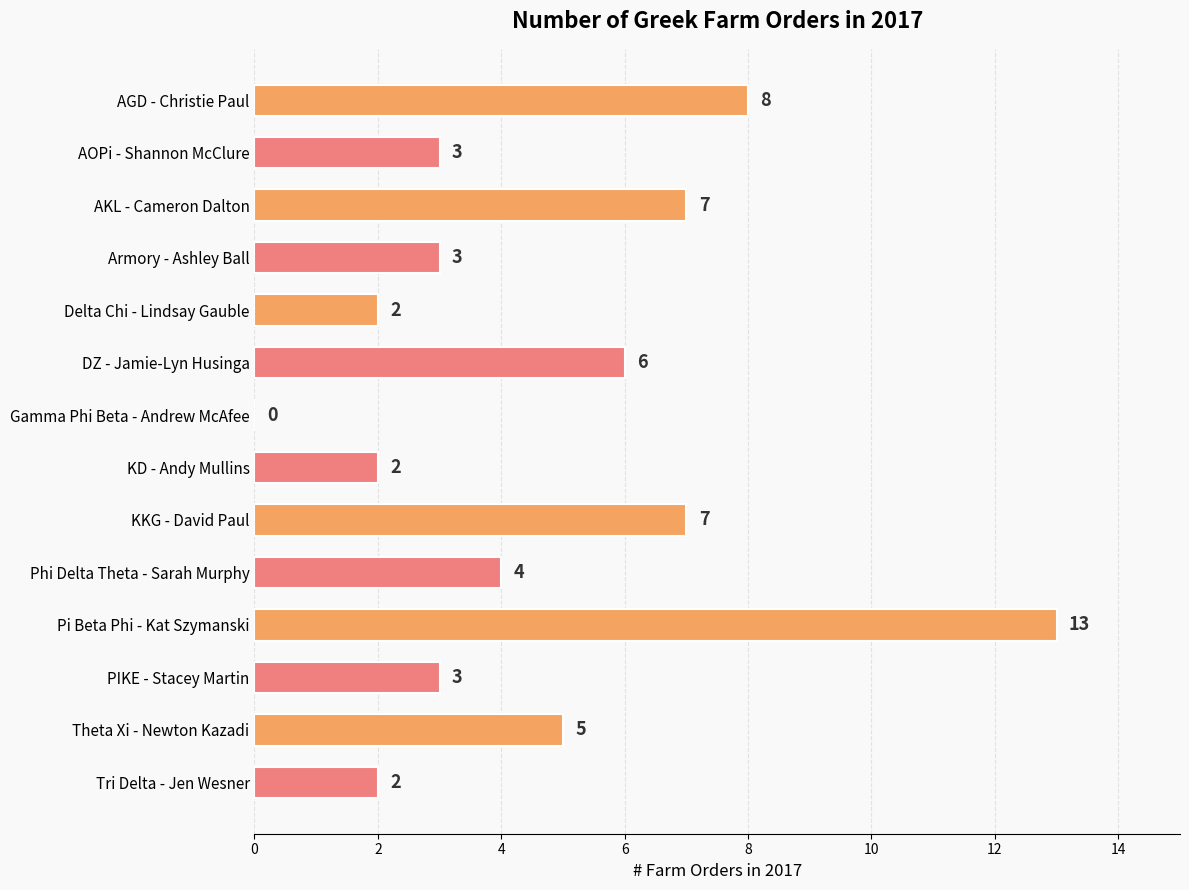

At which label is the value closest to 6?

DZ - Jamie-Lyn Husinga